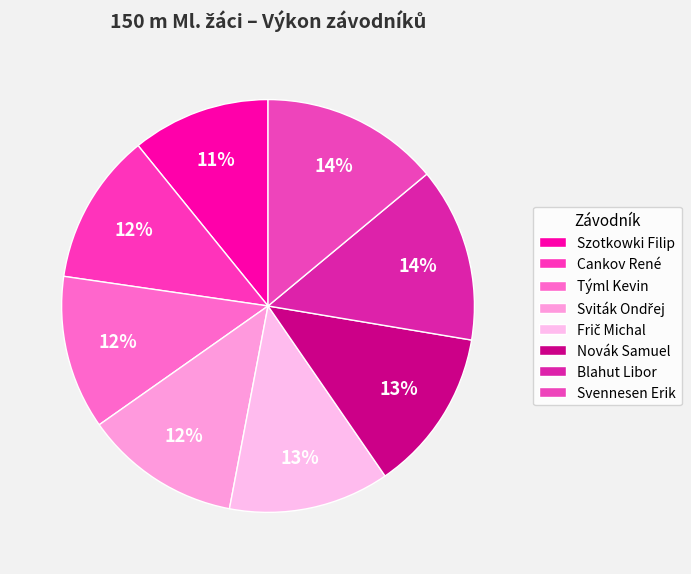

How many segments does this pie chart have?

8